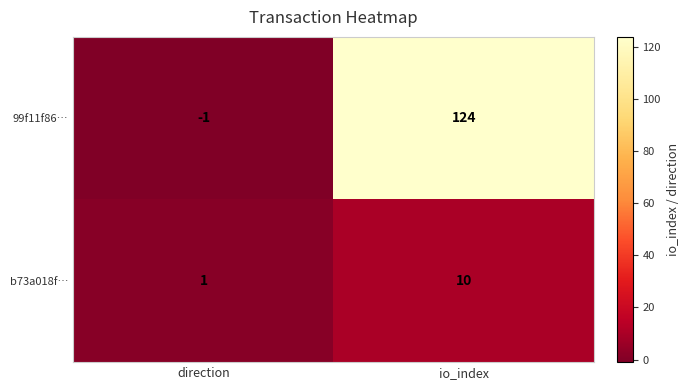

Which series changed the most between direction and io_index?

99f11f86…